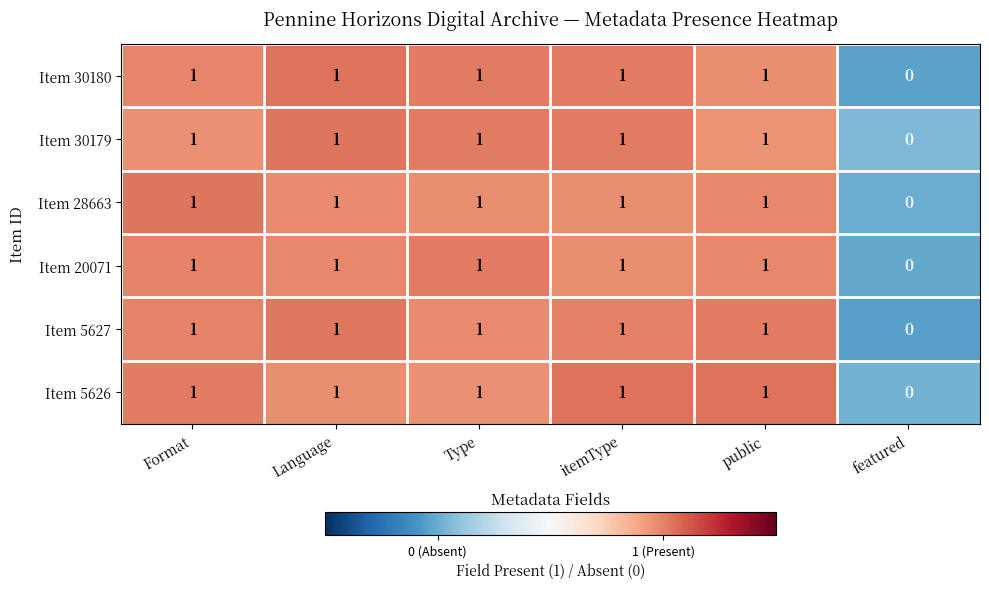

What is the sum of all Item 20071 values?

5